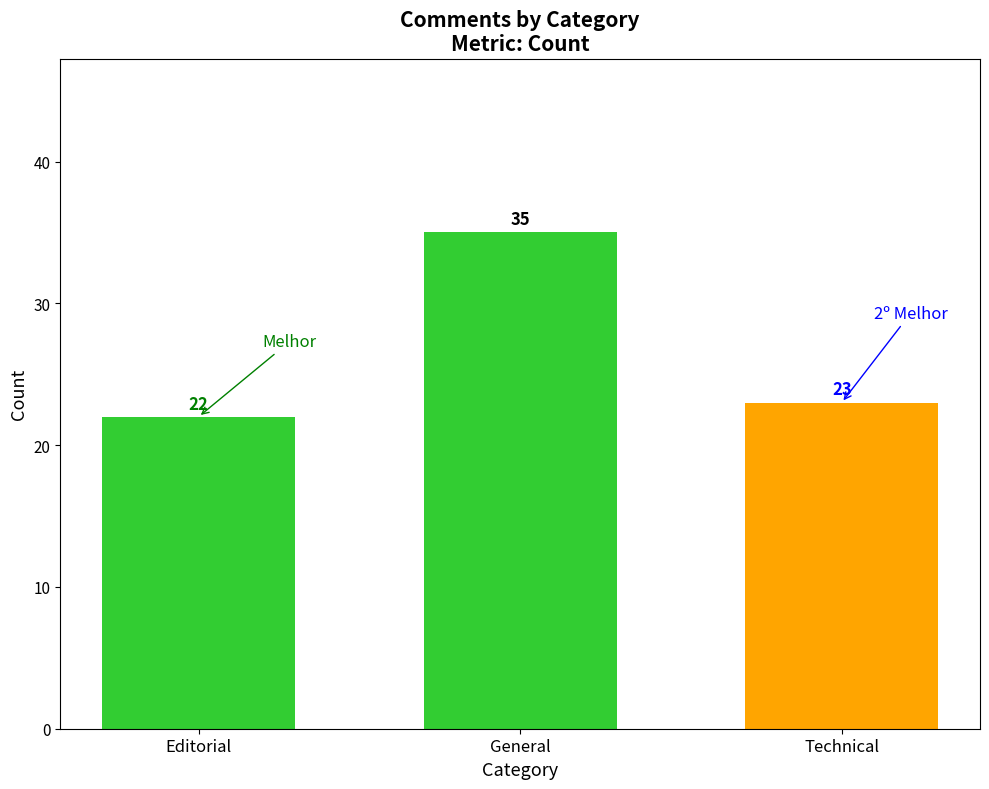

What is the ratio of the value at General to the value at Editorial?

1.6